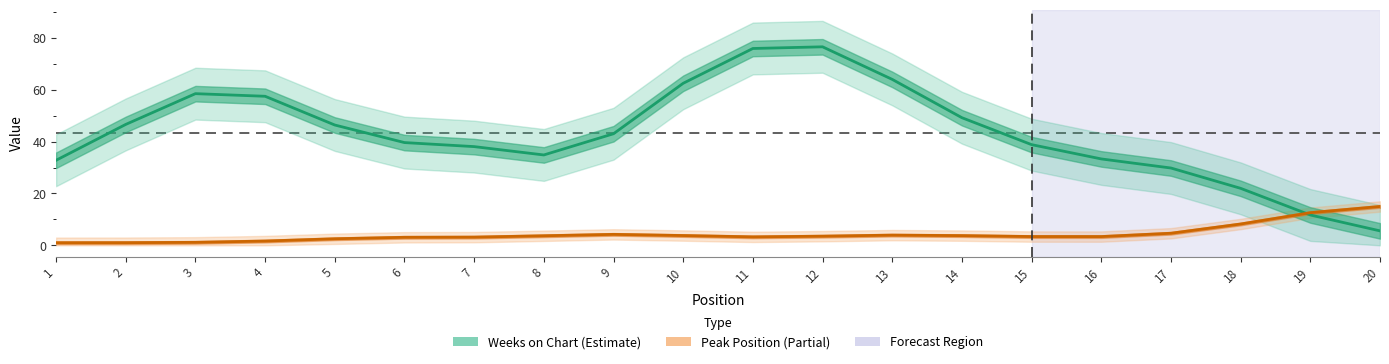

How many distinct data groups are displayed?

2